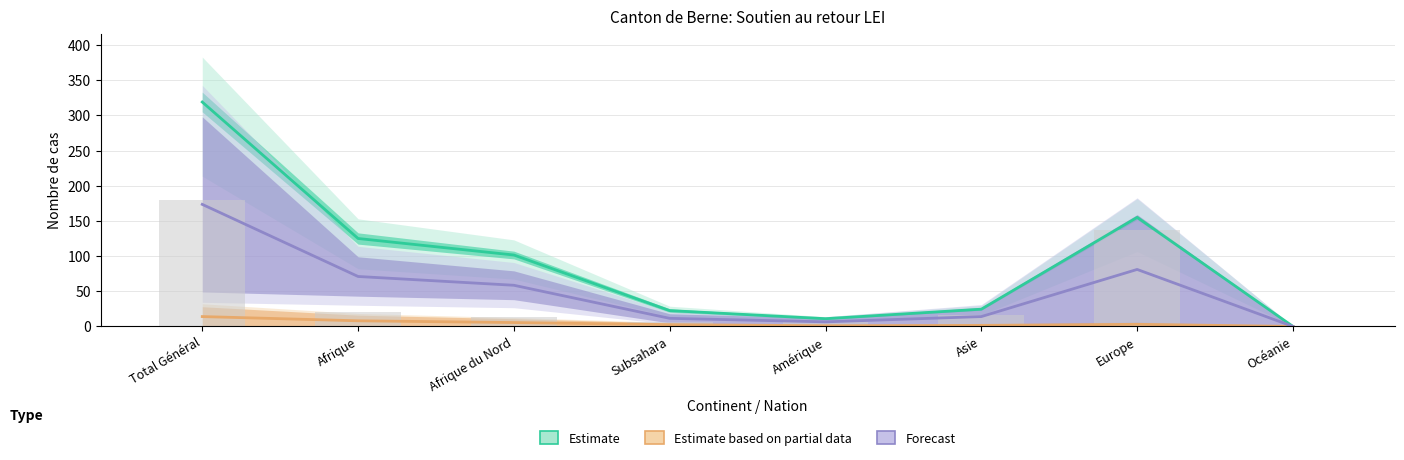

Which category has the lowest value across all series?

Océanie